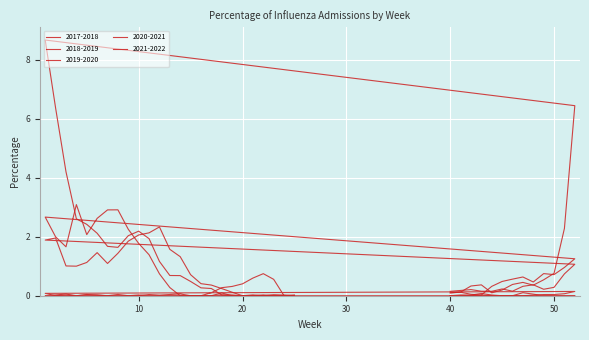

After their last crossing, which series has the higher values: 2021-2022 or 2019-2020?

2021-2022